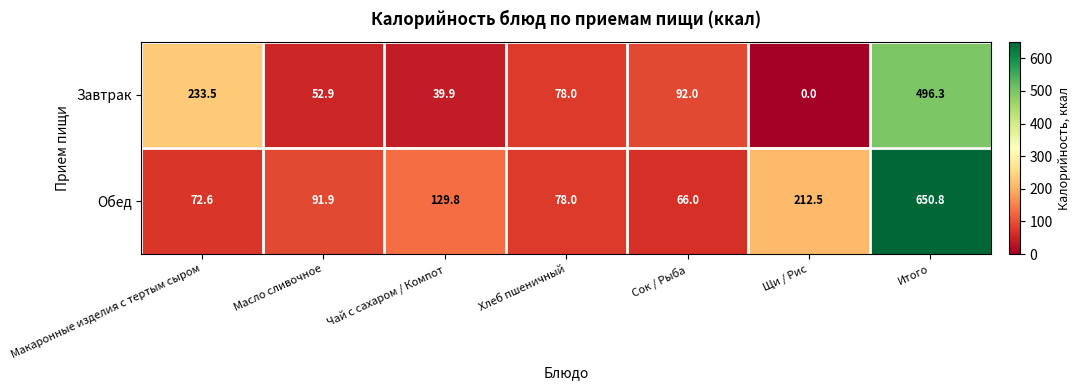

Reading left to right, list all the values displayed in this chart.

Завтрак: 233.5	52.9	39.9	78.0	92.0	0.0	496.3
Обед: 72.6	91.9	129.8	78.0	66.0	212.5	650.8